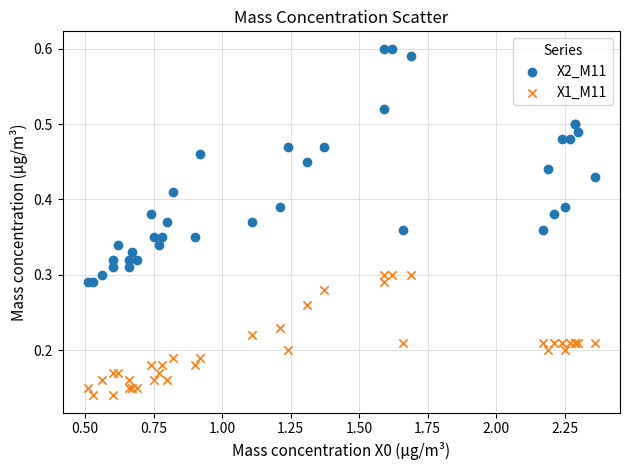

Which series contains the highest Y value?

X2_M11